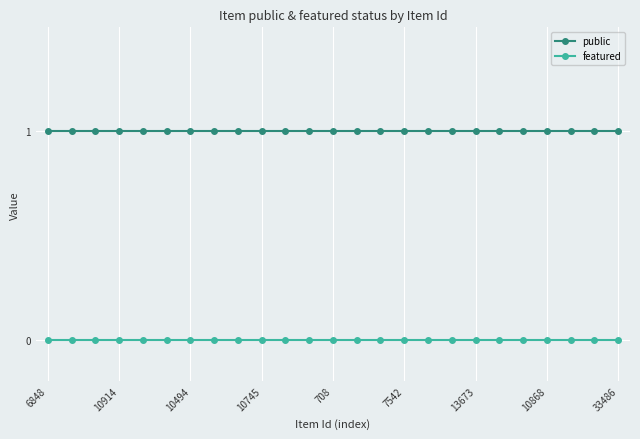

How many lines are shown in the chart?

2